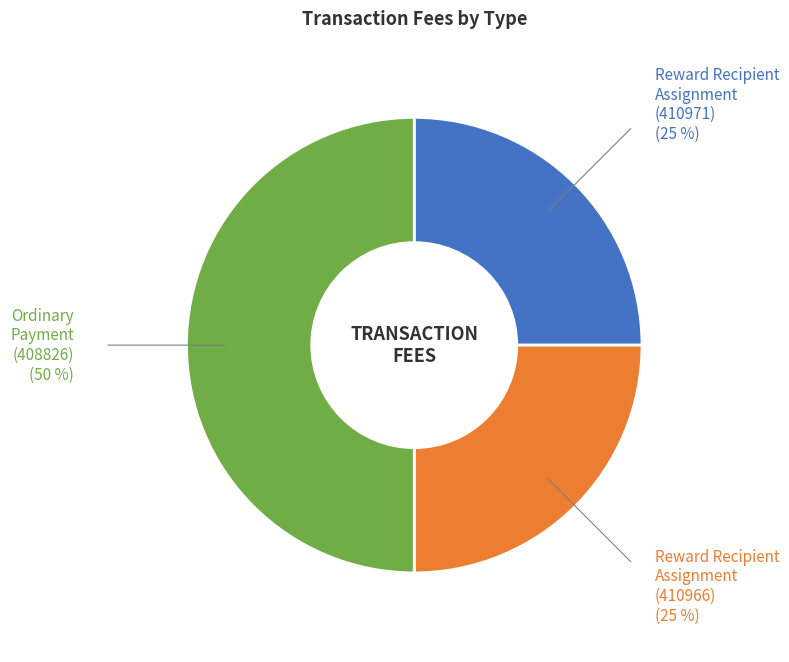

Approximately how many times larger is the value at Reward Recipient Assignment (410971) compared to Reward Recipient Assignment (410966)?

1.0